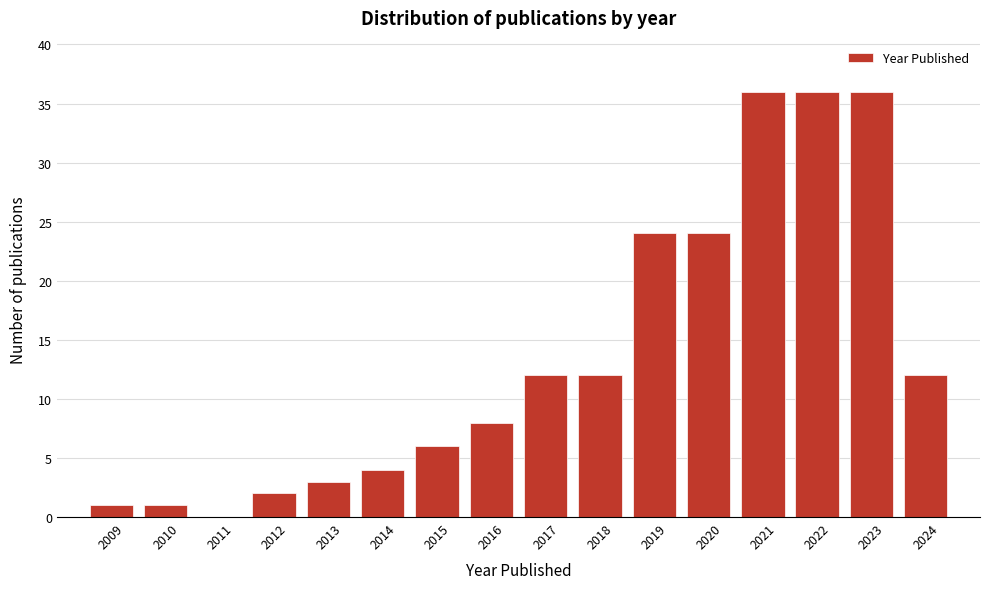

Reading left to right, list every bar in this chart as the range it spans on the x-axis followed by its height. The values are not printed on the chart, so give them approximately, as read against the axis.

2008.5 to 2009.5: 1
2009.5 to 2010.5: 1
2010.5 to 2011.5: 0
2011.5 to 2012.5: 2
2012.5 to 2013.5: 3
2013.5 to 2014.5: 4
2014.5 to 2015.5: 6
2015.5 to 2016.5: 8
2016.5 to 2017.5: 12
2017.5 to 2018.5: 12
2018.5 to 2019.5: 24
2019.5 to 2020.5: 24
2020.5 to 2021.5: 36
2021.5 to 2022.5: 36
2022.5 to 2023.5: 36
2023.5 to 2024.5: 12